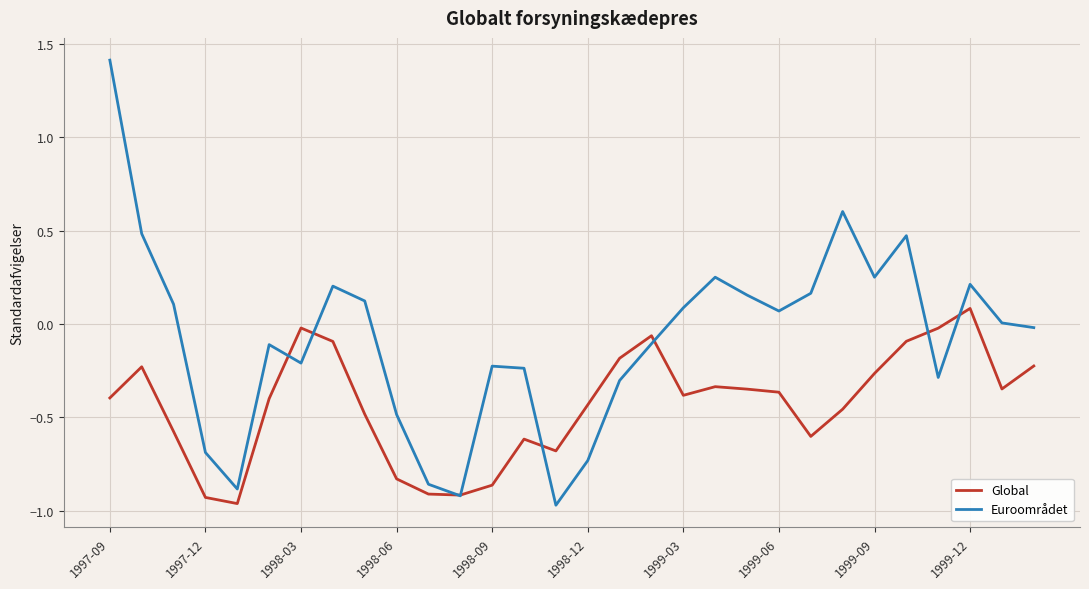

True or false: Global and Euroområdet intersect in this chart.

True